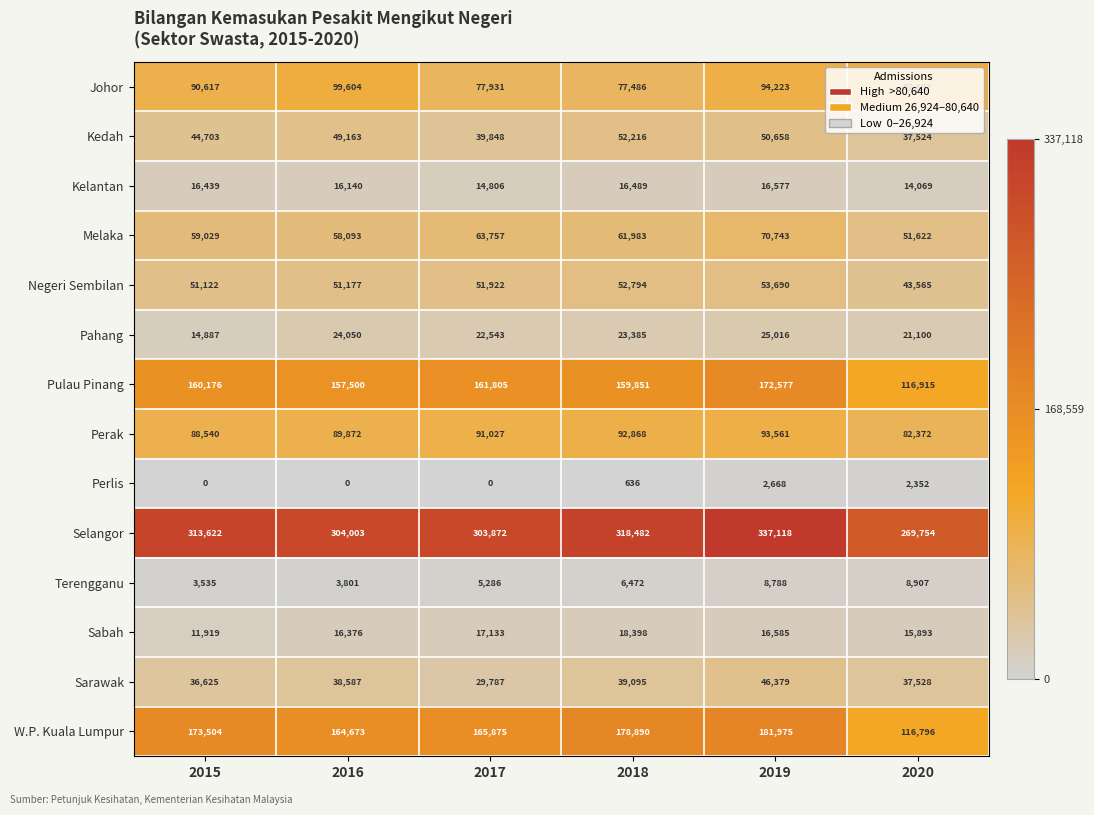

At which category does the chart reach its peak across all series?

2019